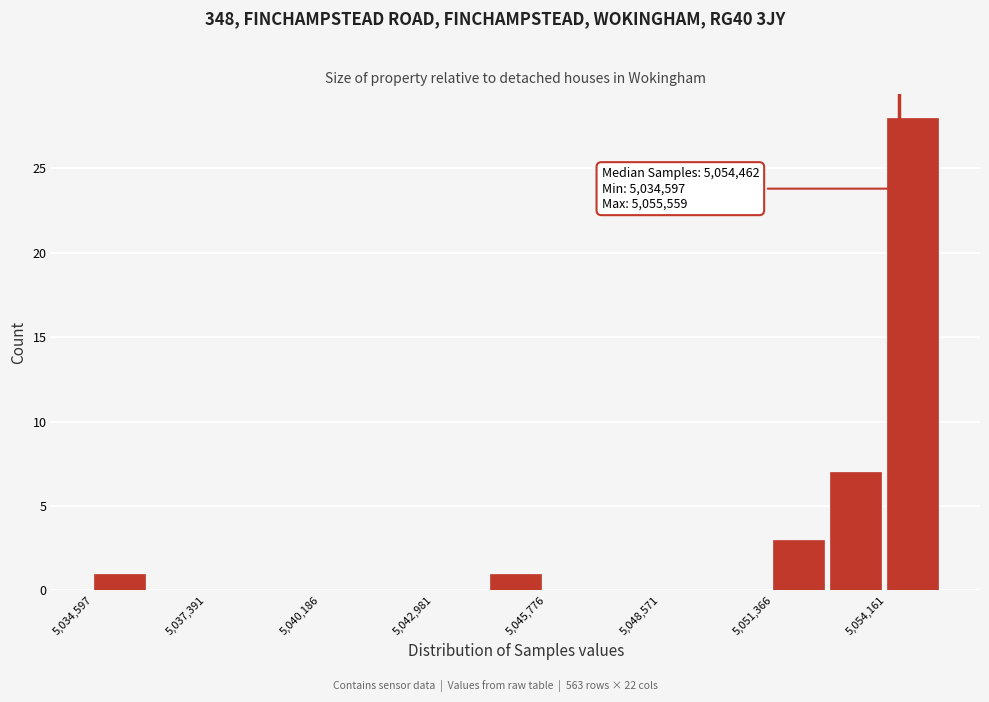

Around what value on the x-axis is the tallest bar? Give the approximate position of its centre, as read against the axis.

5055000